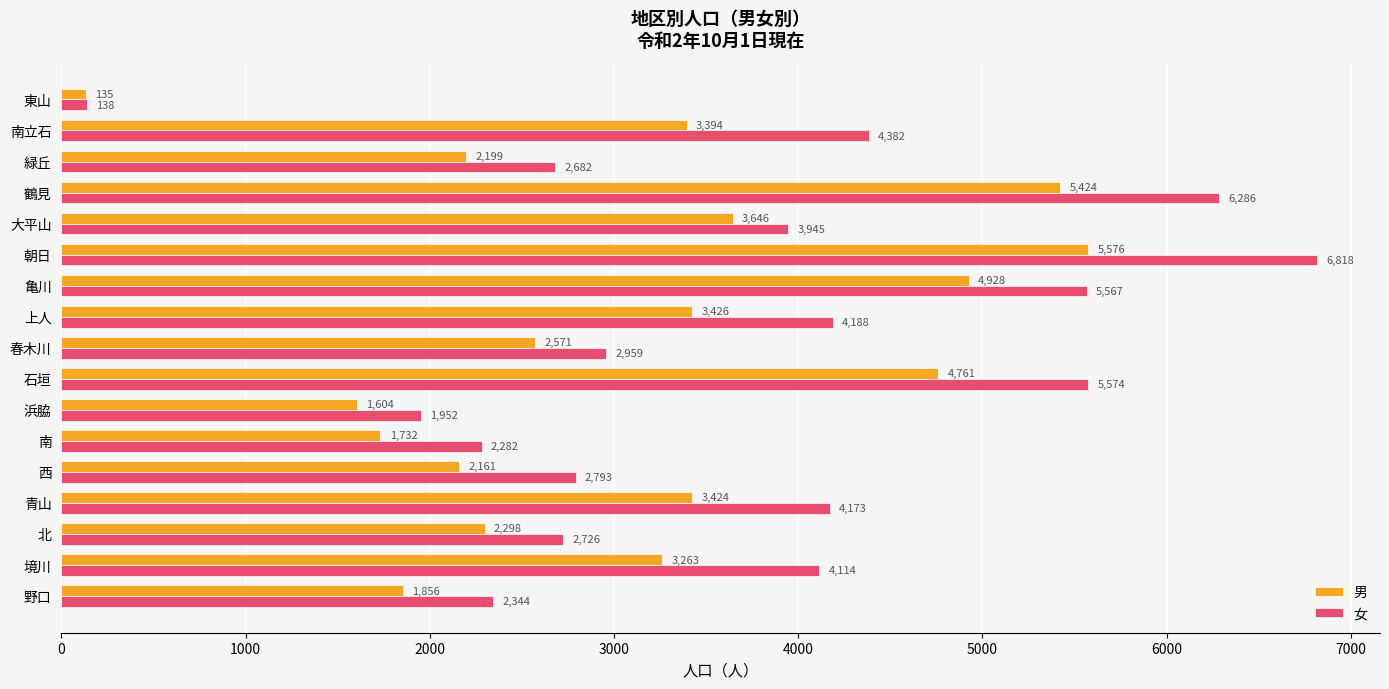

What is the spread (max minus min) of values at 石垣?

813